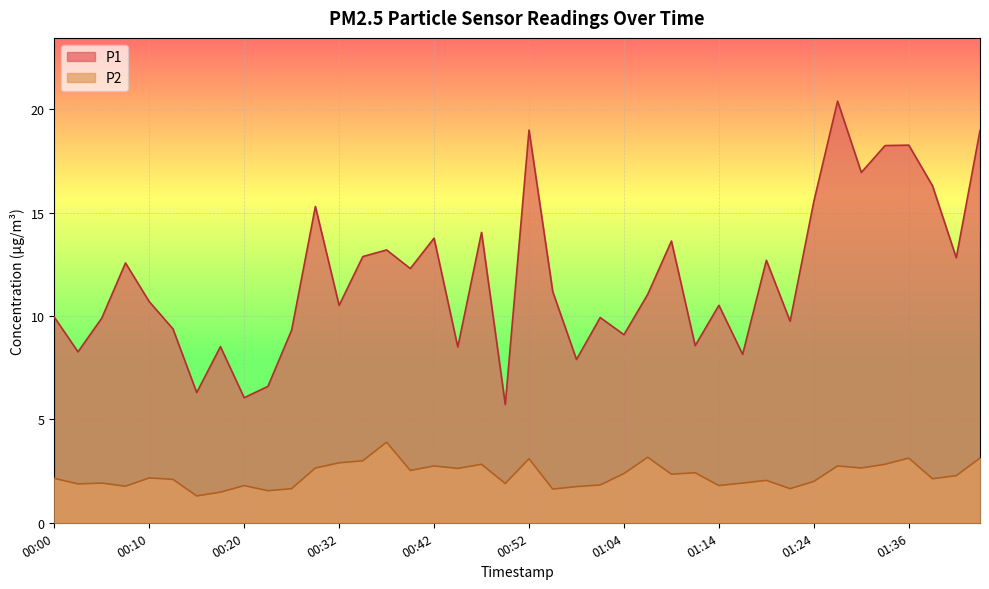

What is the approximate value of P2 at 00:12?

2.1